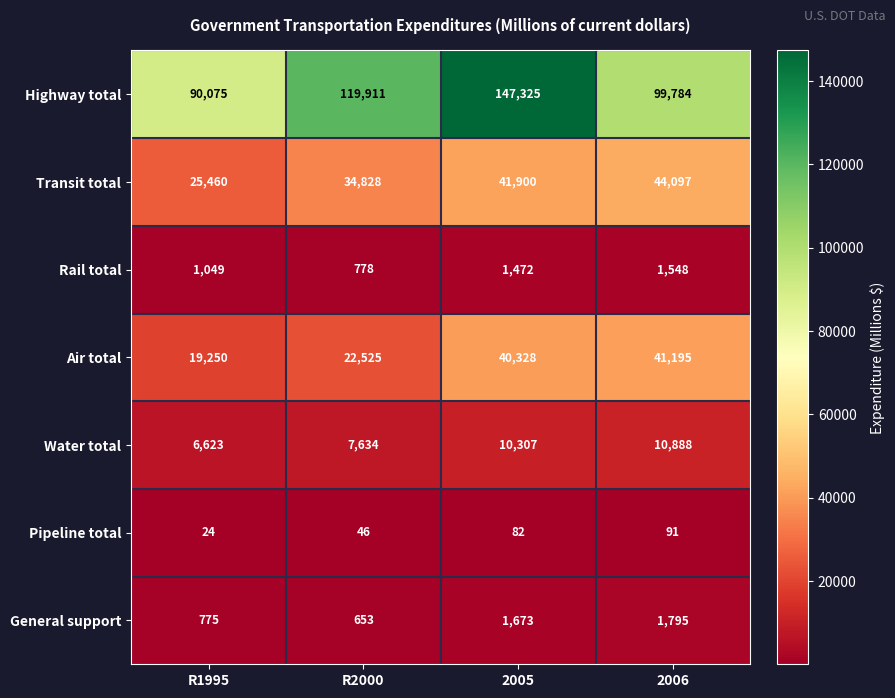

Reading right to left, list all the values displayed in this chart.

Highway total: 2006=99784	2005=147325	R2000=119911	R1995=90075
Transit total: 2006=44097	2005=41900	R2000=34828	R1995=25460
Rail total: 2006=1548	2005=1472	R2000=778	R1995=1049
Air total: 2006=41195	2005=40328	R2000=22525	R1995=19250
Water total: 2006=10888	2005=10307	R2000=7634	R1995=6623
Pipeline total: 2006=91	2005=82	R2000=46	R1995=24
General support: 2006=1795	2005=1673	R2000=653	R1995=775